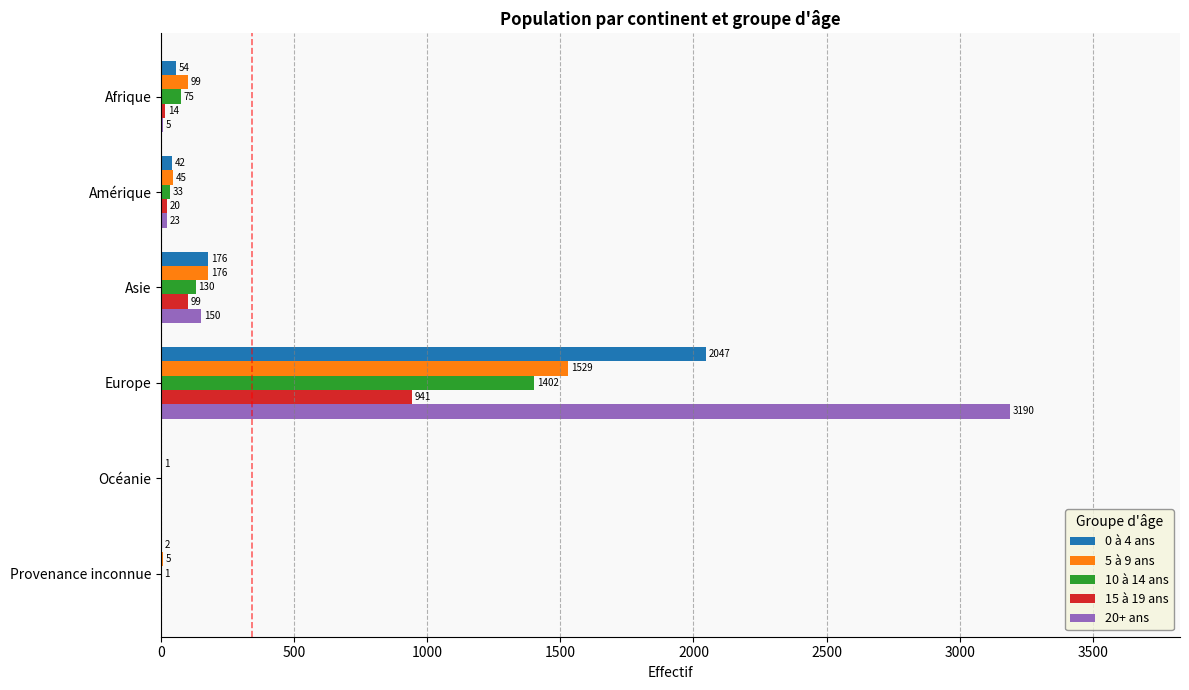

What value does the 0 à 4 ans series have at Asie?

176